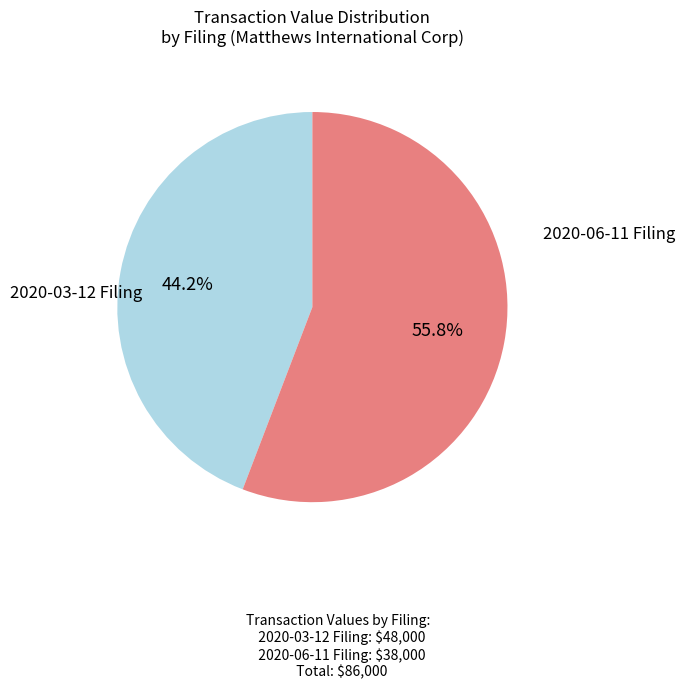

Is there a majority slice in this chart?

Yes